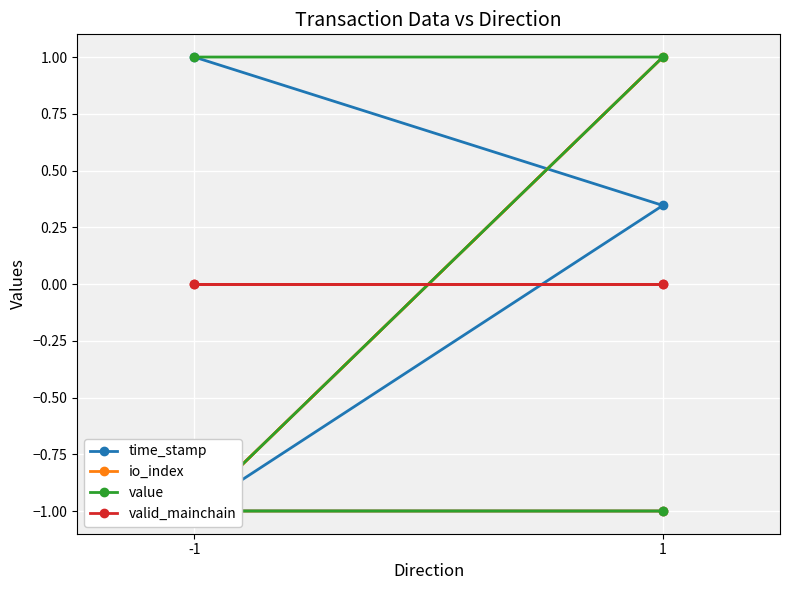

What are all the series names shown in the legend?

time_stamp, io_index, value, valid_mainchain